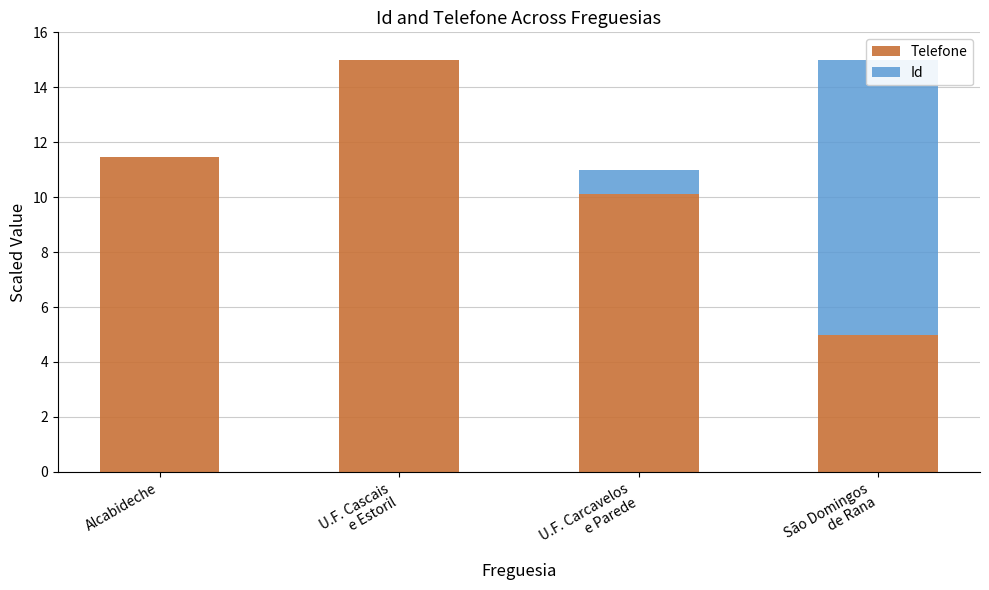

Rank the categories by Id value from lowest to highest.

Alcabideche, U.F. Cascais
e Estoril, U.F. Carcavelos
e Parede, São Domingos
de Rana